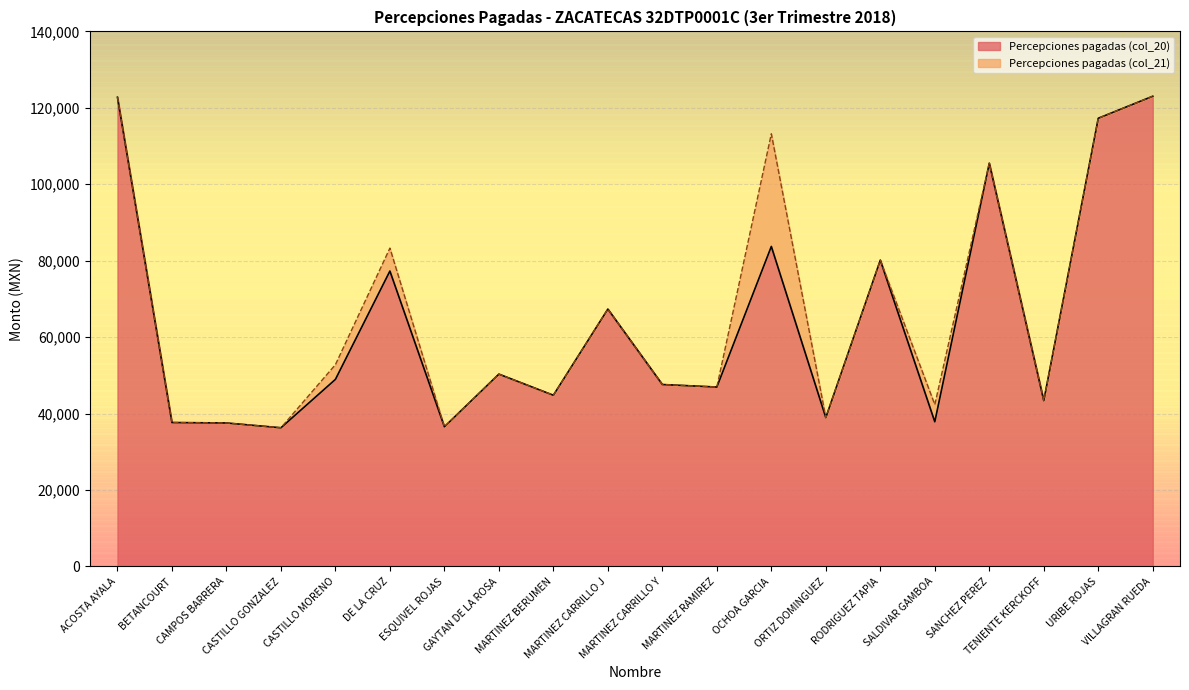

How many lines are shown in the chart?

2